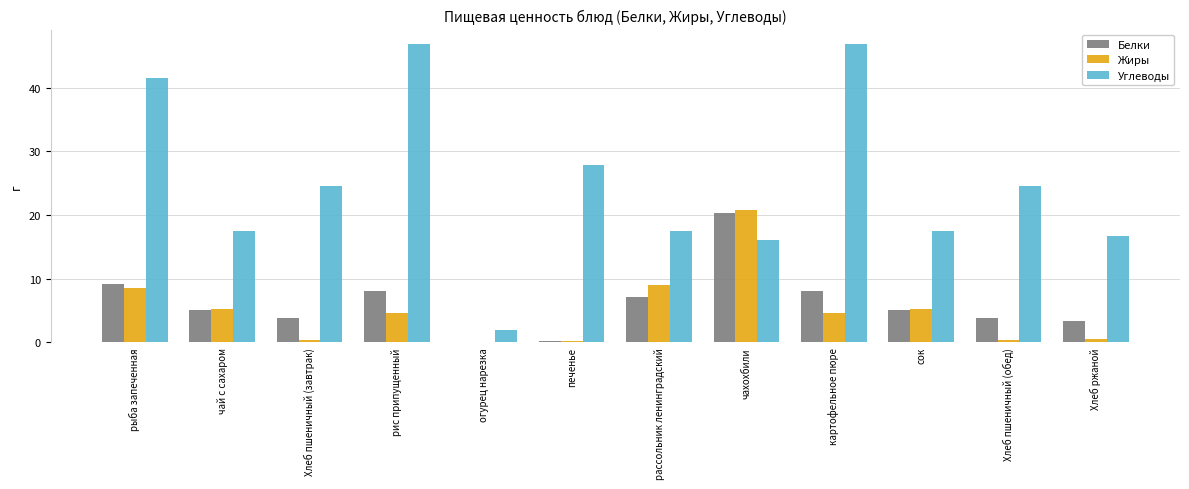

What is the total value across all series at чай с сахаром?

27.9